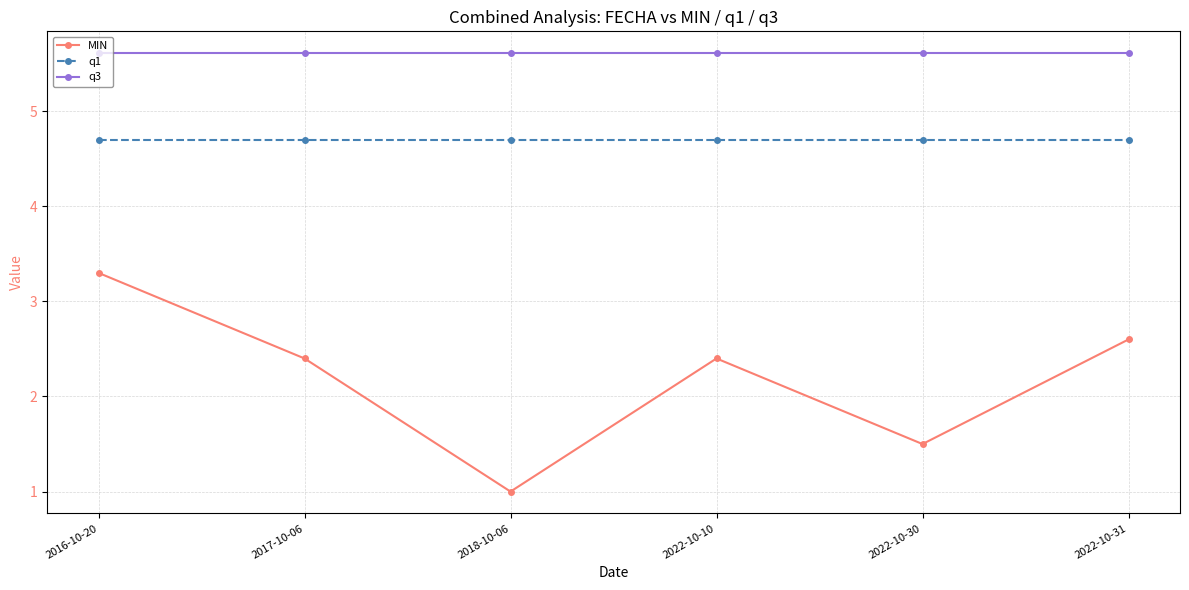

Rank the series at 2022-10-31 from highest to lowest value.

q3, q1, MIN